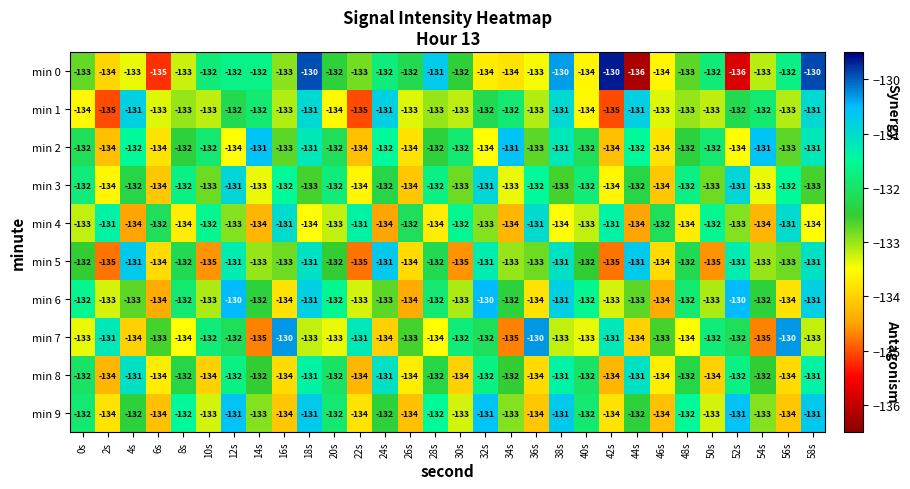

What is the sum of the min 3 values at 36s and 48s?

-264